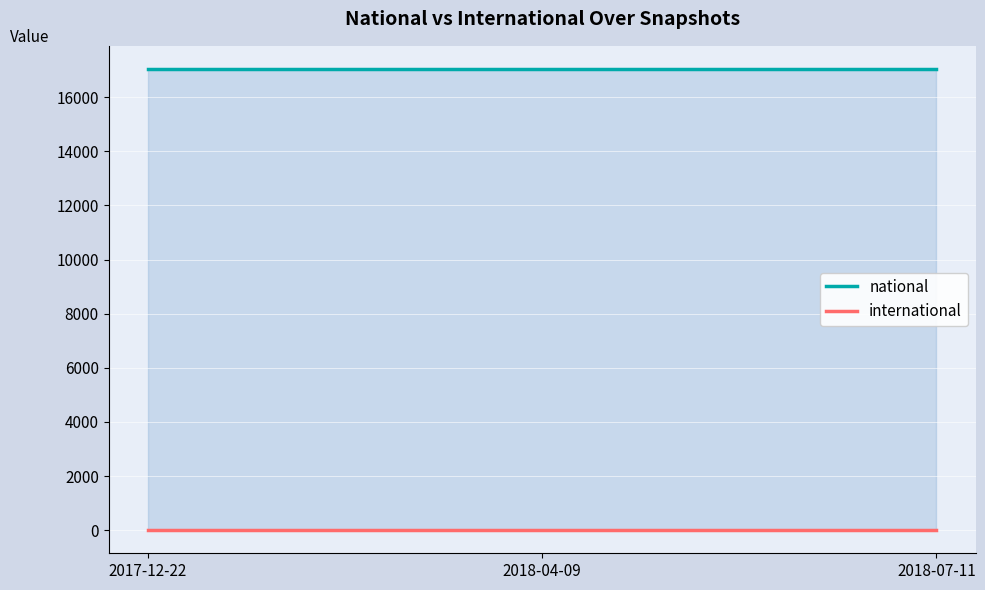

Reading left to right, what are all the values shown in this chart?

national: 2017-12-22=17042	2018-04-09=17042	2018-07-11=17042
international: 2017-12-22=0	2018-04-09=0	2018-07-11=0